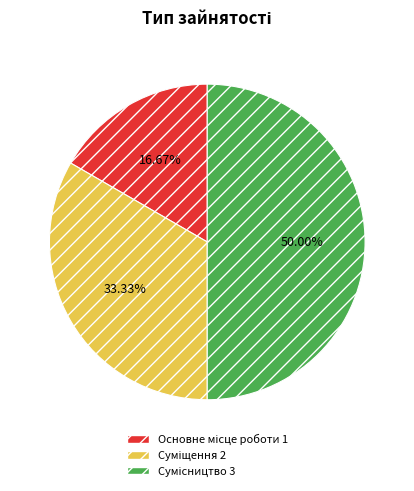

To the nearest percent, what is the combined percentage of Суміщення and Сумісництво?

83%